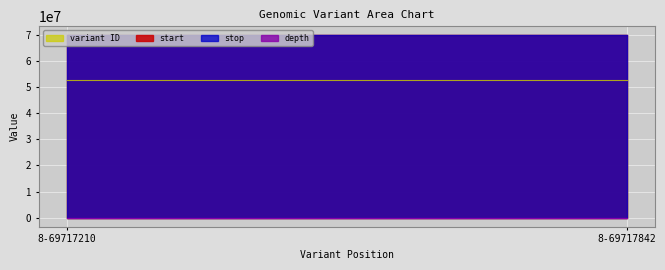

Reading left to right, extract all data points from this chart.

start: 8-69717210=69717210	8-69717842=69717842
stop: 8-69717210=69717211	8-69717842=69717843
depth: 8-69717210=12	8-69717842=21
variant ID: 8-69717210=52673104	8-69717842=52673105